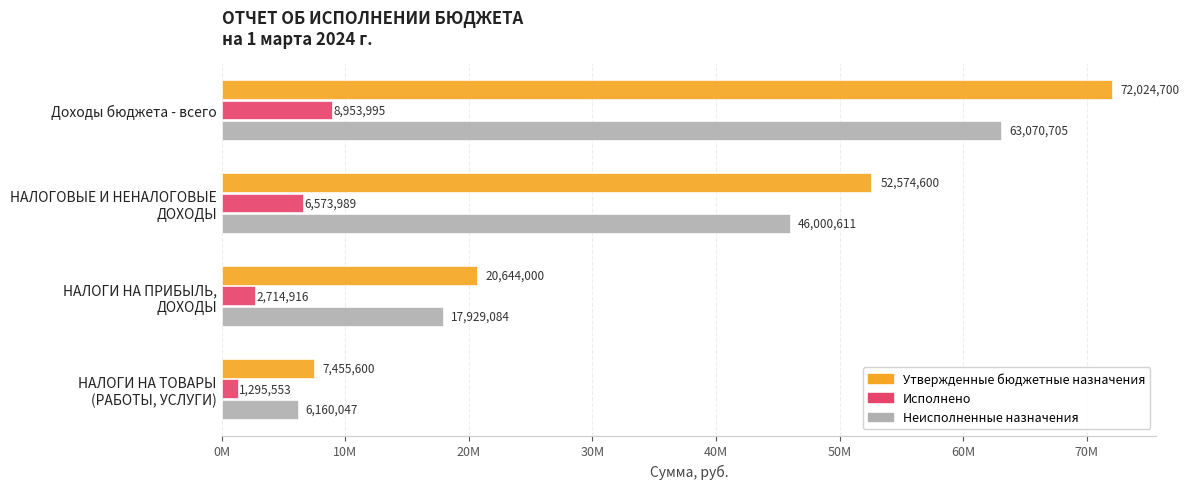

Which category has the highest value in the Утвержденные бюджетные назначения series?

Доходы бюджета - всего